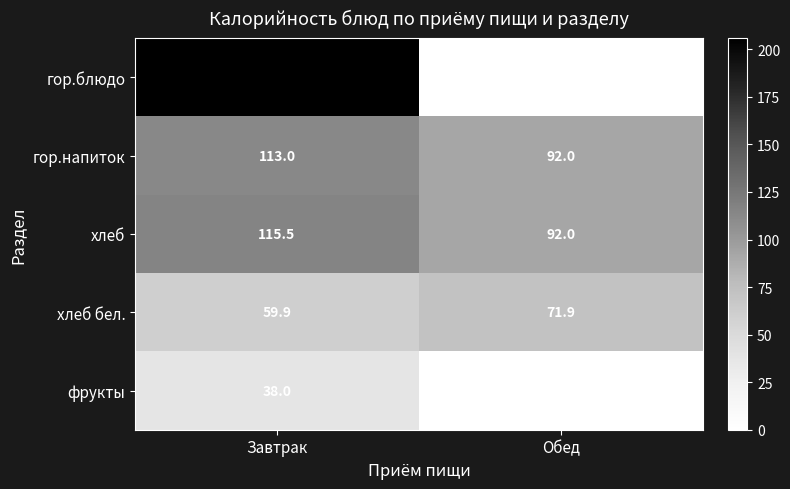

Which category has the highest value across all series?

Завтрак